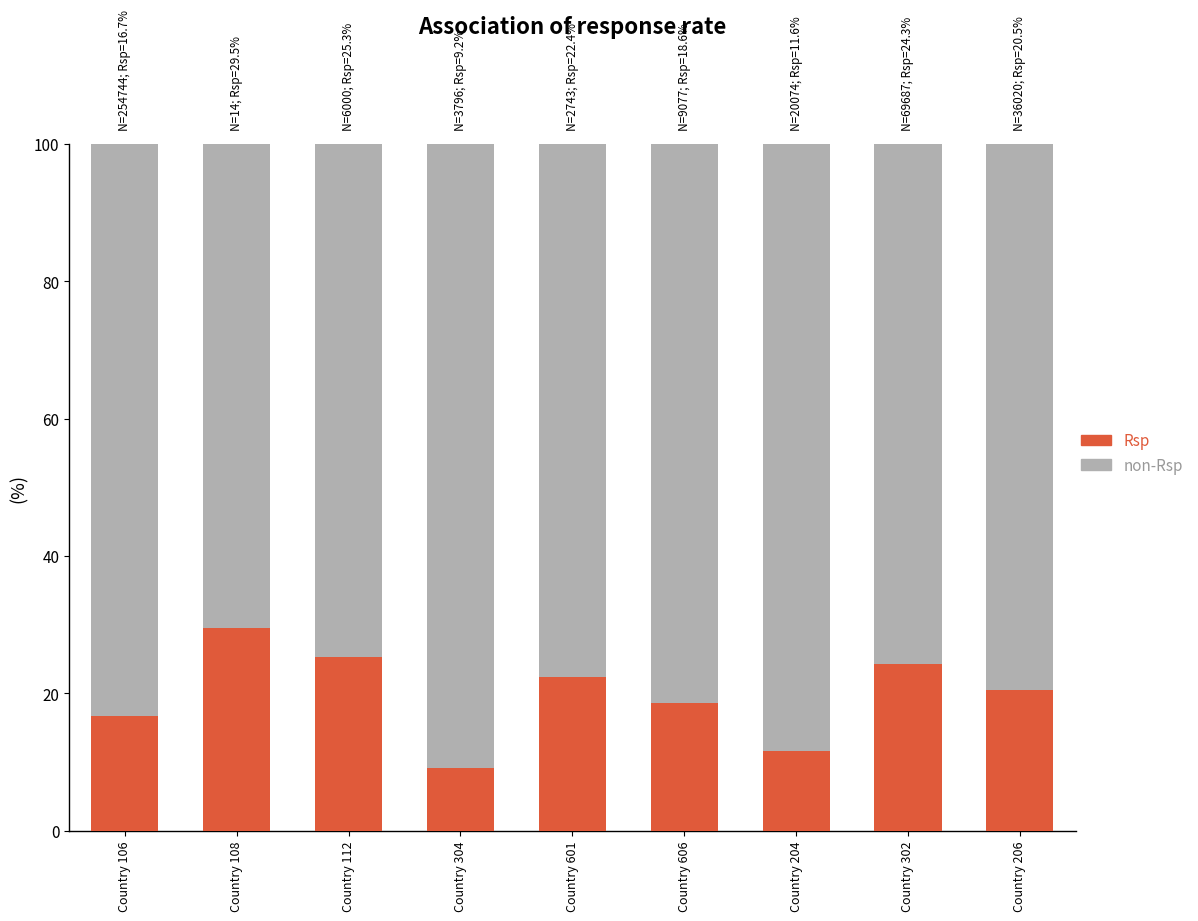

True or false: Rsp has a value of 5.9 at Country 302.

False